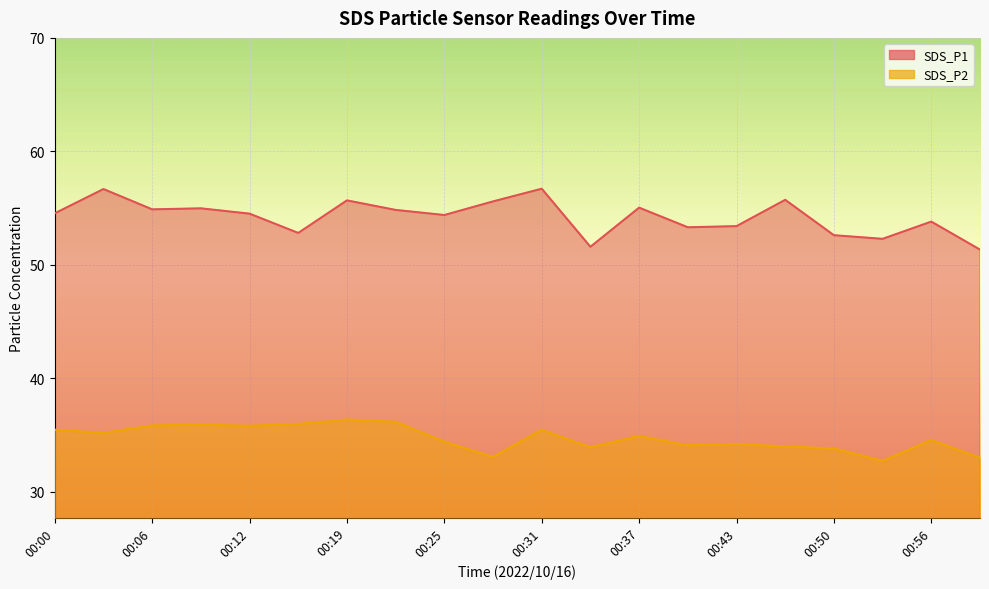

At which label does SDS_P2 first exceed 34?

00:00